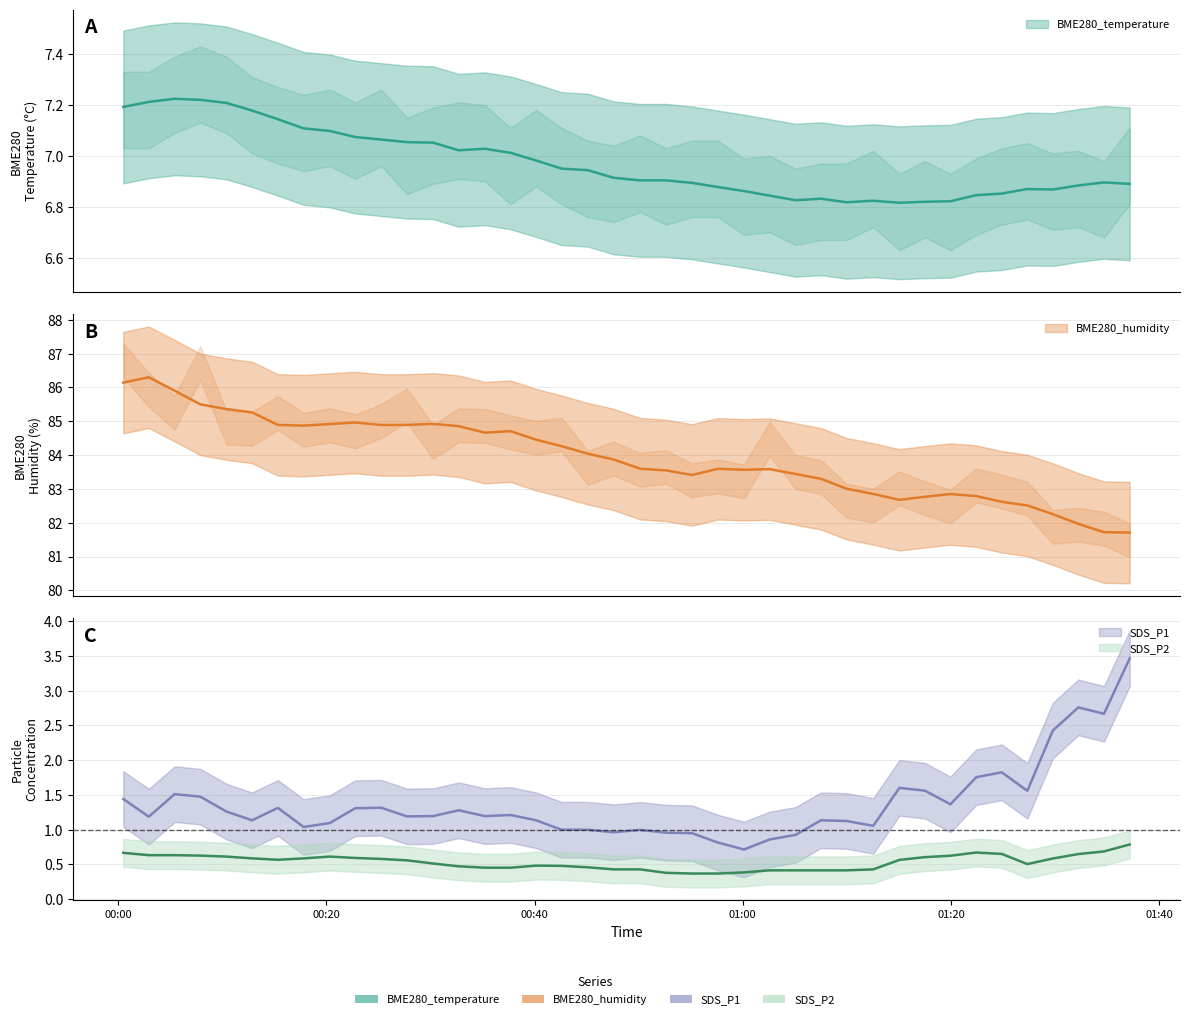

Which series has the largest total across all categories?

BME280_humidity